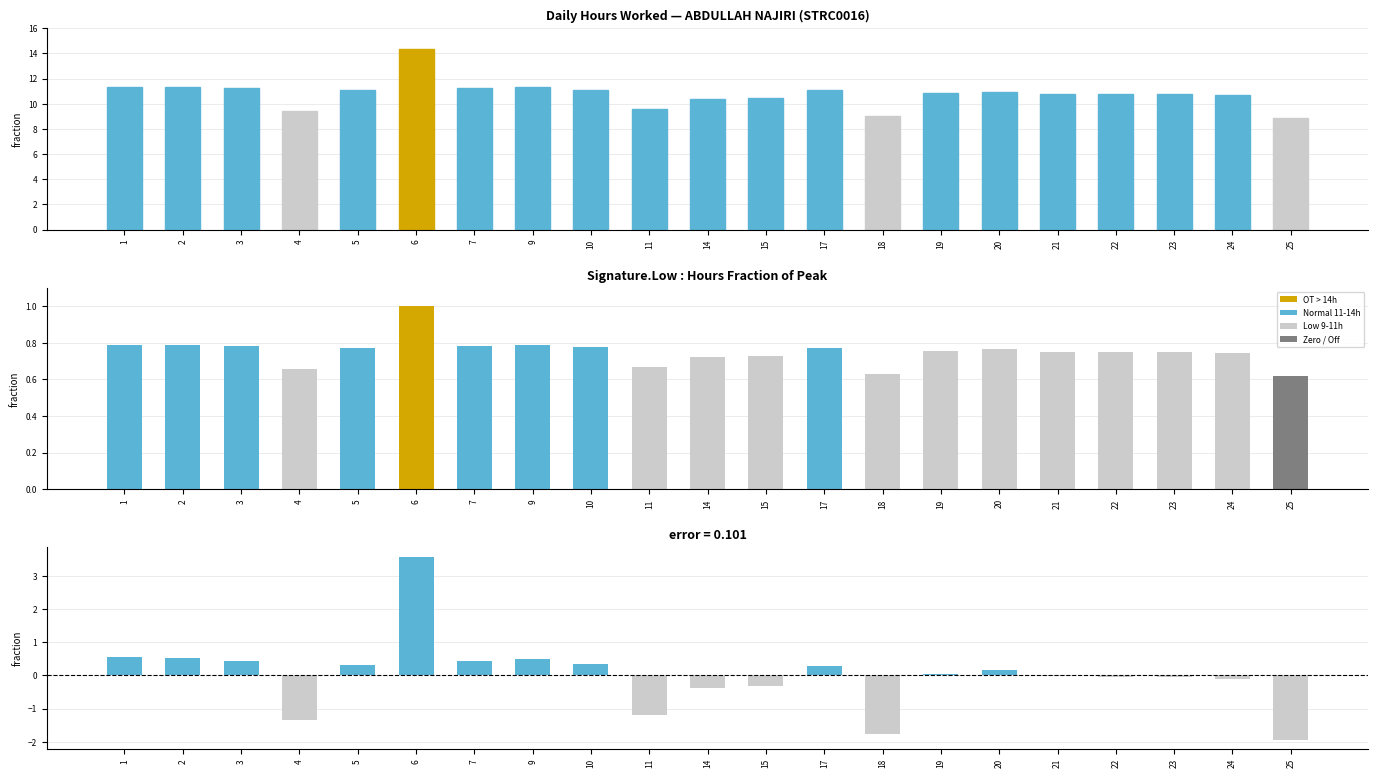

Does the chart contain stacked bars?

No